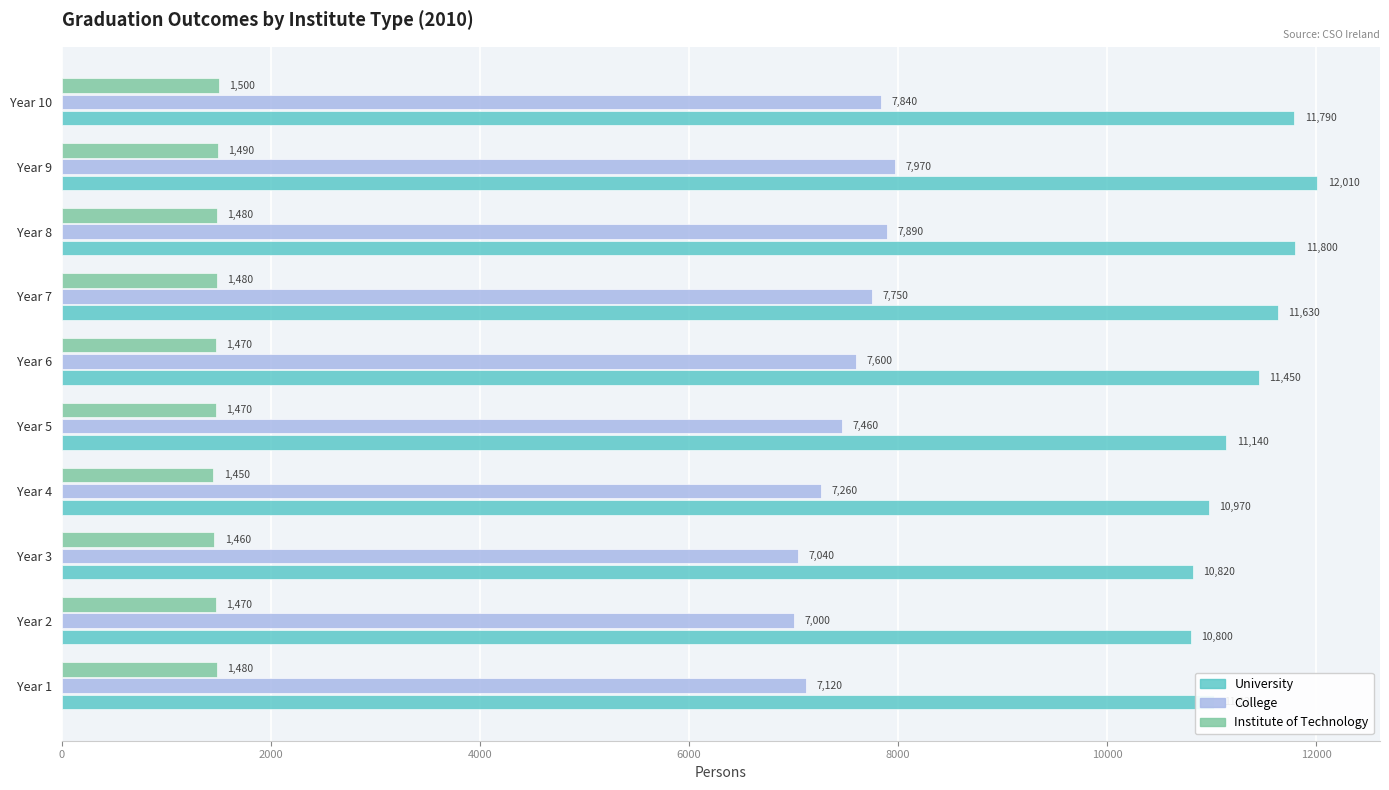

Is the value of Institute of Technology at Year 6 greater than the value of College at Year 4?

No